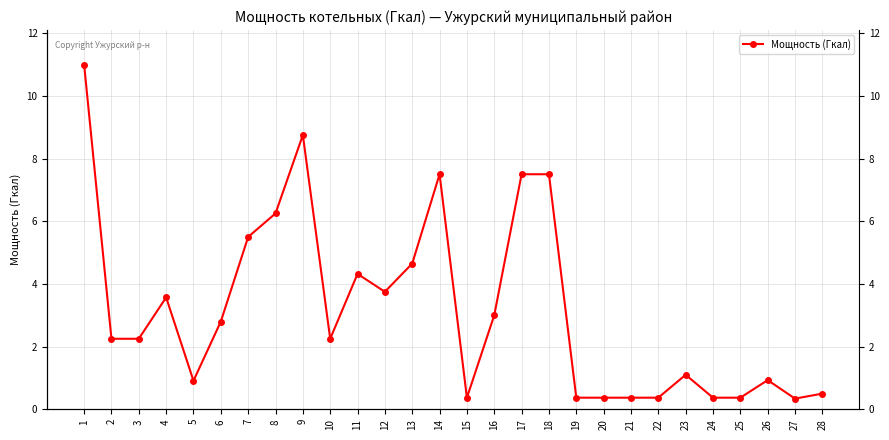

Count the number of values greater than 2.

16